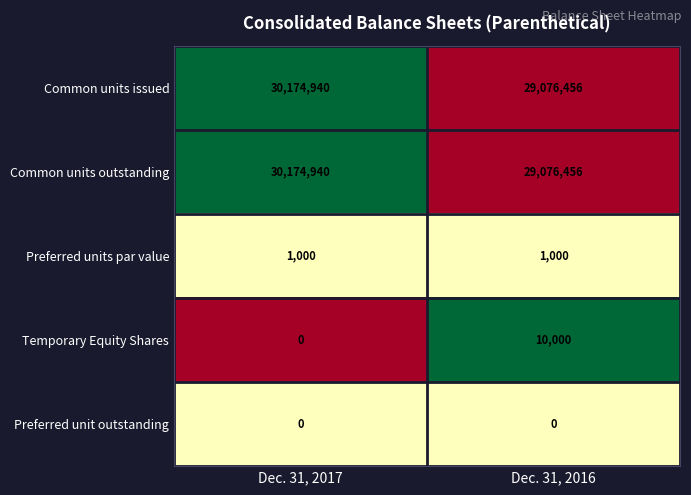

Count the number of data series in this chart.

5